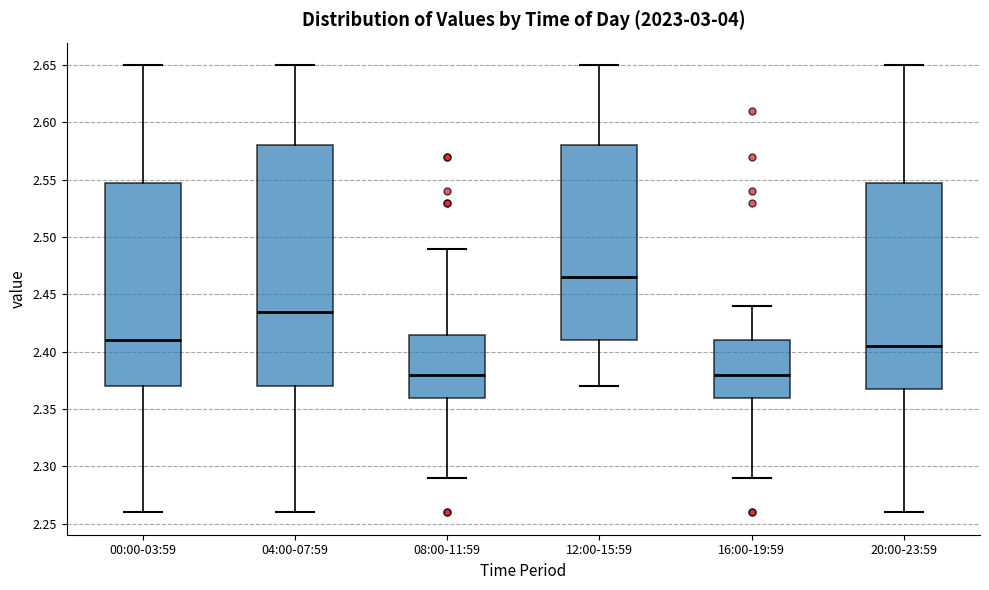

Reading left to right, transcribe this box plot: for each box, give where its median line is, the range the box spans, and where its two whiskers end, as read against the y-axis. The values are not printed on the chart, so give them approximately, as read against the axis.

00:00-03:59: median 2.410, box 2.370 to 2.550, whiskers 2.260 to 2.650
04:00-07:59: median 2.435, box 2.370 to 2.580, whiskers 2.260 to 2.650
08:00-11:59: median 2.380, box 2.360 to 2.415, whiskers 2.290 to 2.490
12:00-15:59: median 2.465, box 2.410 to 2.580, whiskers 2.370 to 2.650
16:00-19:59: median 2.380, box 2.360 to 2.410, whiskers 2.290 to 2.440
20:00-23:59: median 2.405, box 2.370 to 2.550, whiskers 2.260 to 2.650